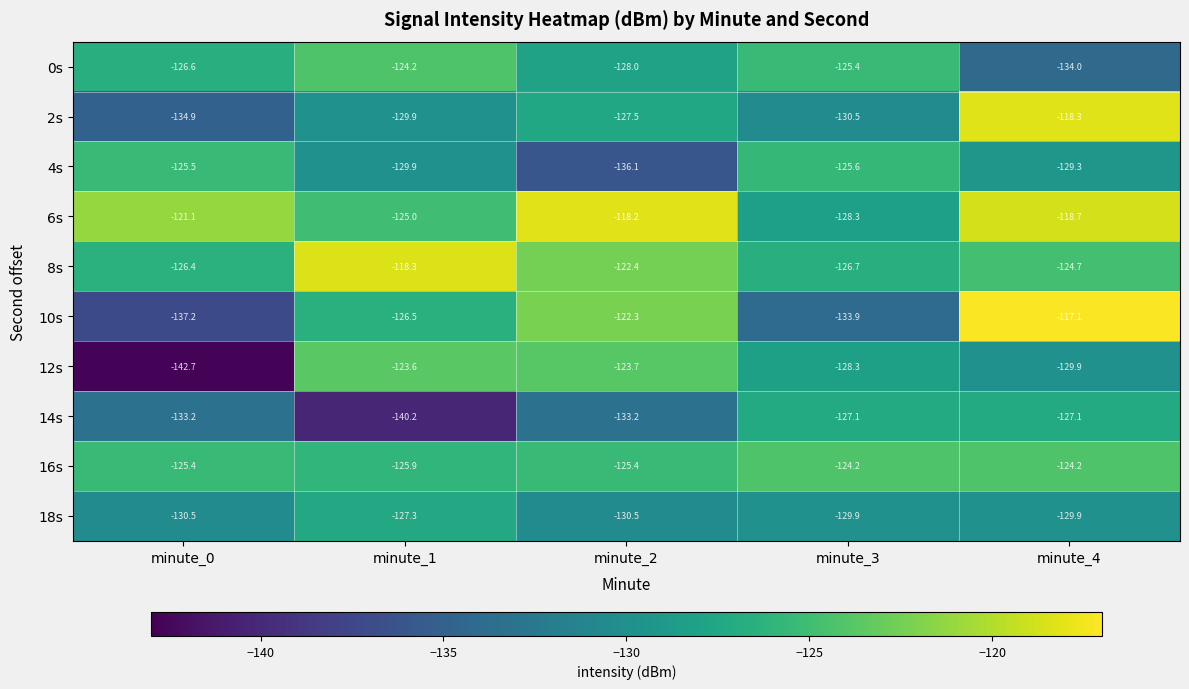

Is the value of 8s at minute_0 greater than the value of 4s at minute_0?

No